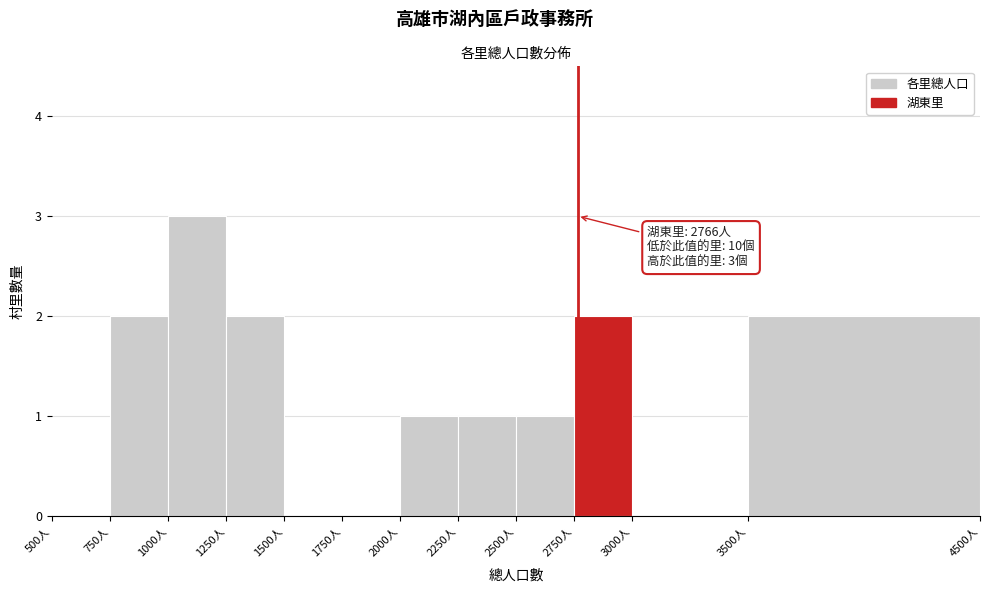

Over which range of the x-axis is the bar tallest?

1000 to 1250